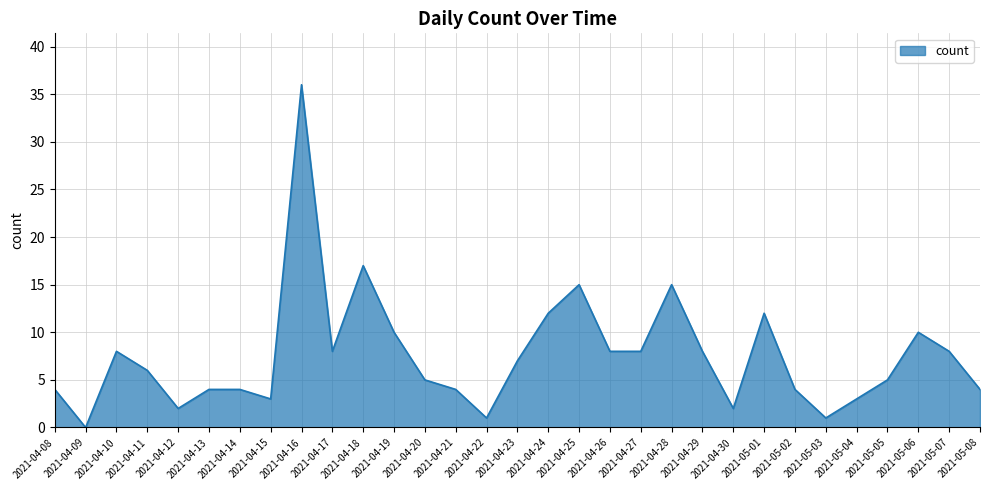

Where is the first local minimum?

2021-04-09